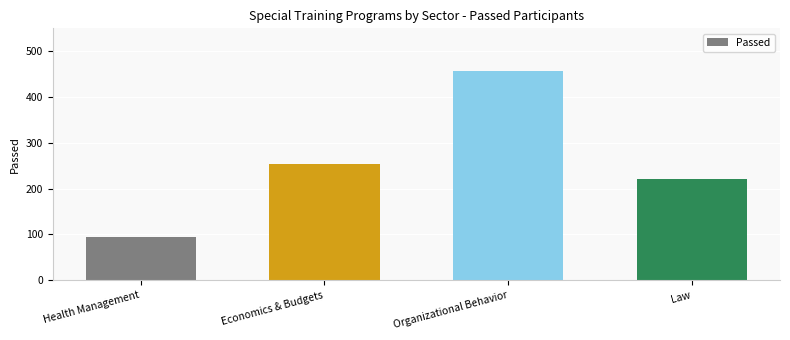

What is the change in value from Economics & Budgets to Organizational Behavior?

+204